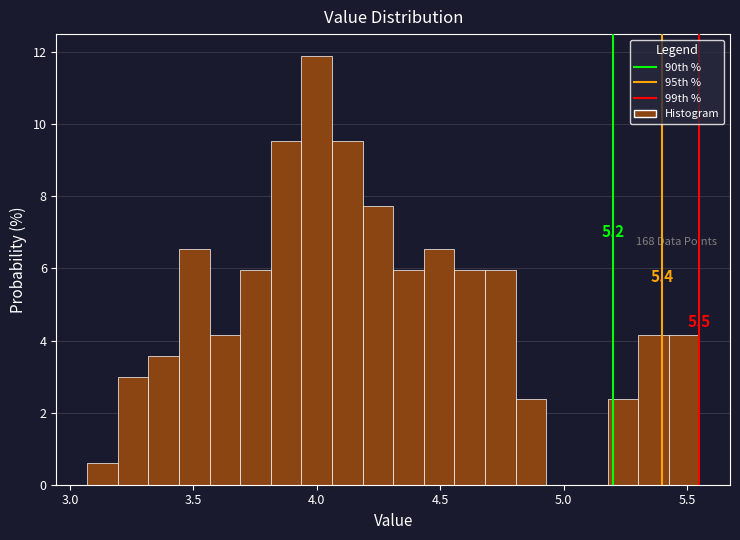

Read against the x-axis, roughly where is the centre of the tallest bar?

4.00